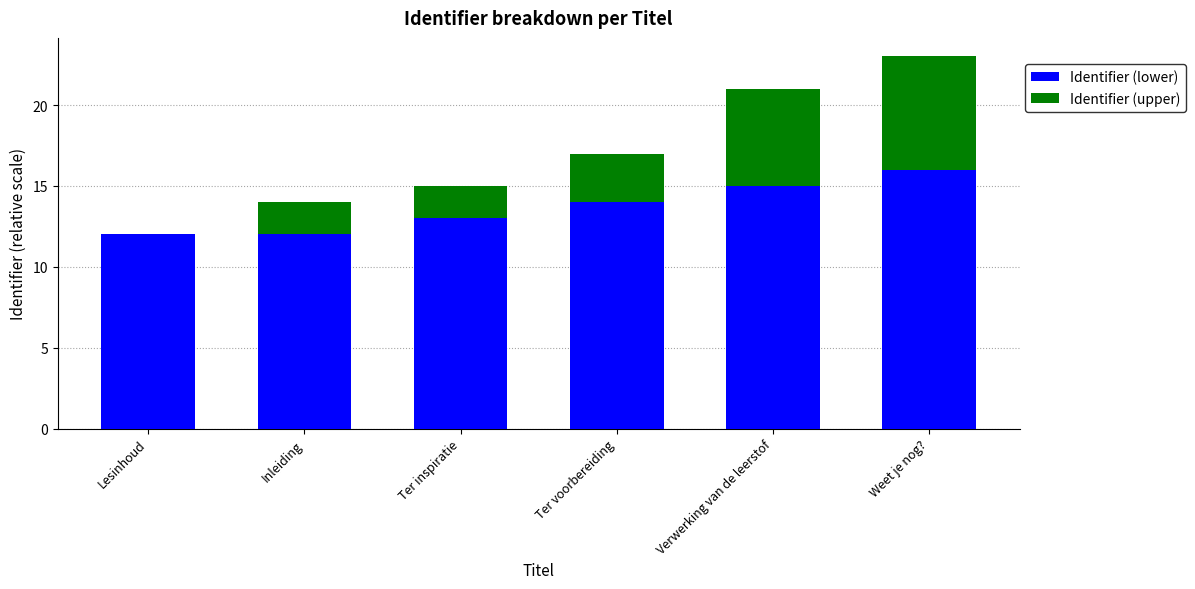

Is it true that Identifier (lower) equals 15 at Verwerking van de leerstof?

True